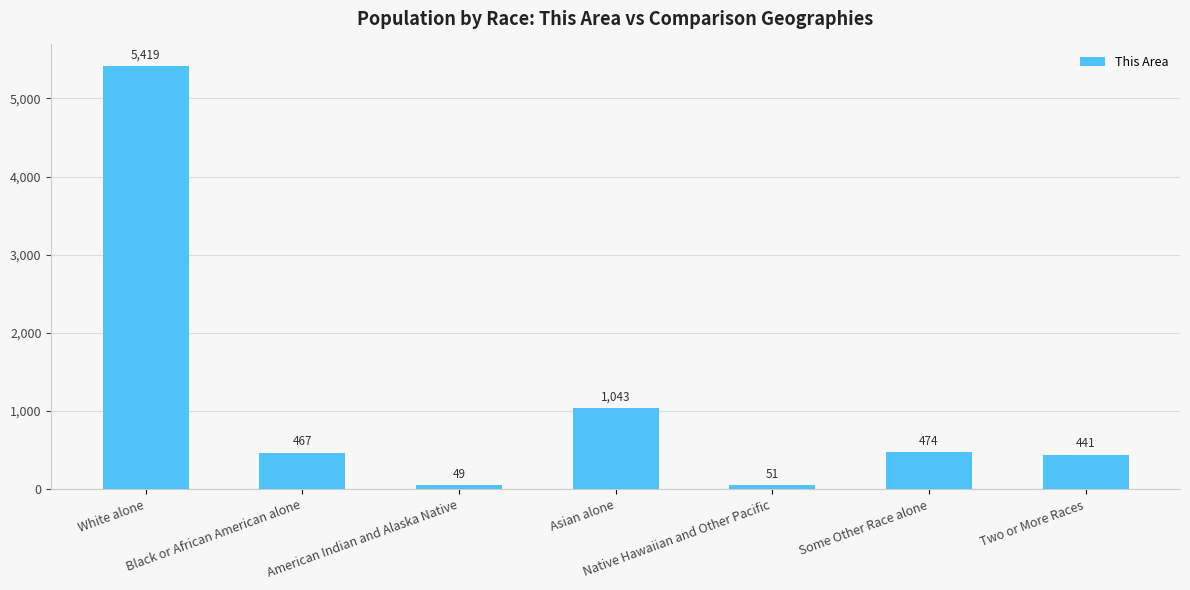

List the labels in order of value, smallest first.

American Indian and Alaska Native, Native Hawaiian and Other Pacific, Two or More Races, Black or African American alone, Some Other Race alone, Asian alone, White alone